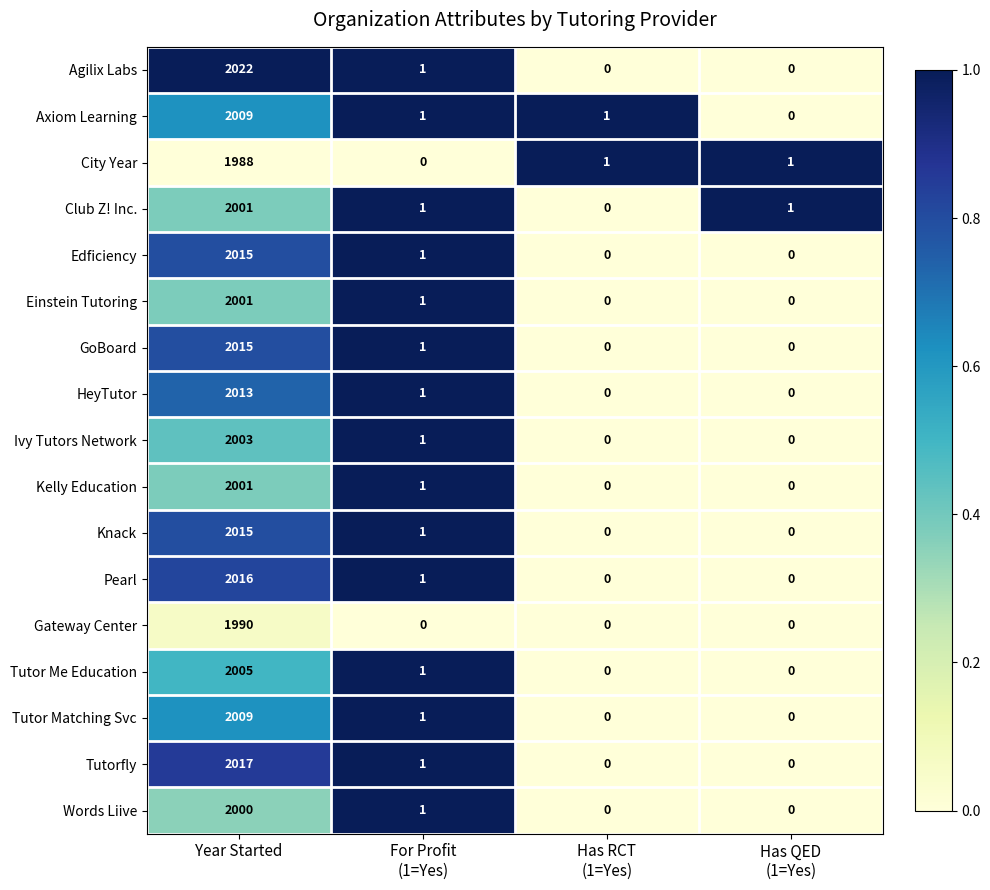

True or false: Knack has a value of 860 at Year Started.

False